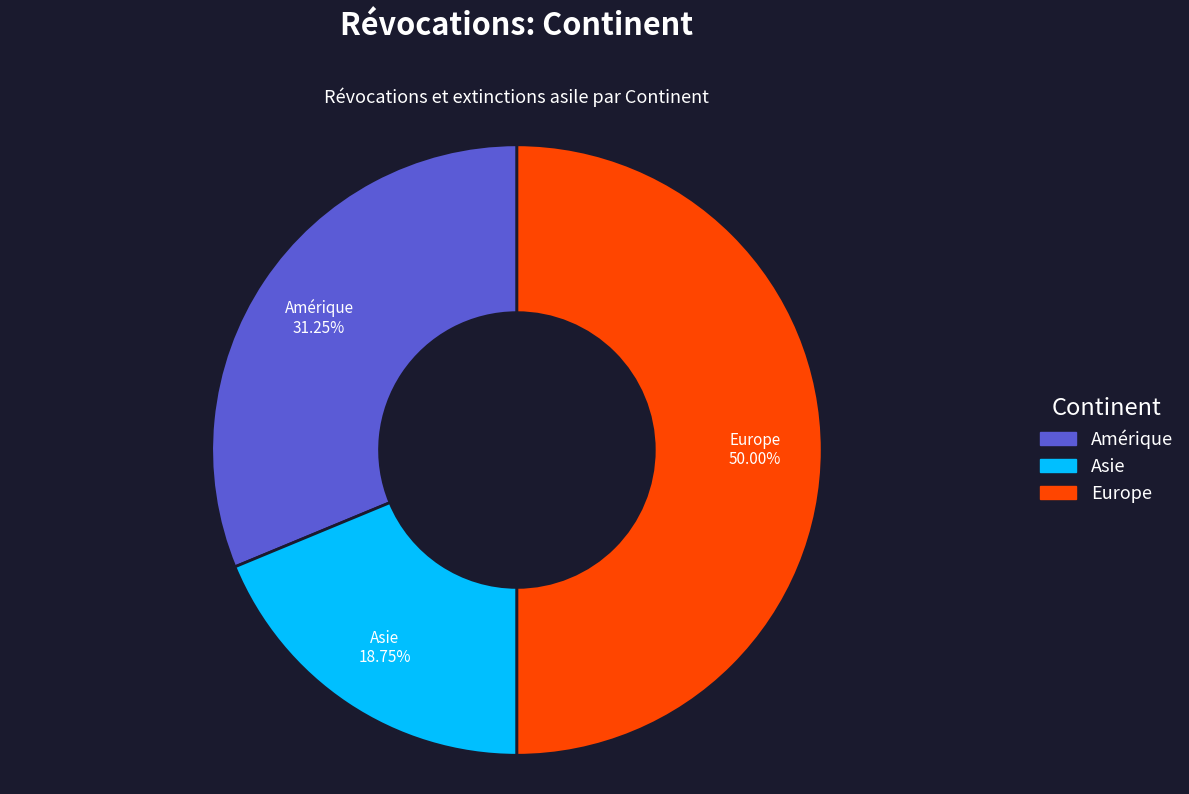

Rank the categories by value from lowest to highest.

Asie, Amérique, Europe